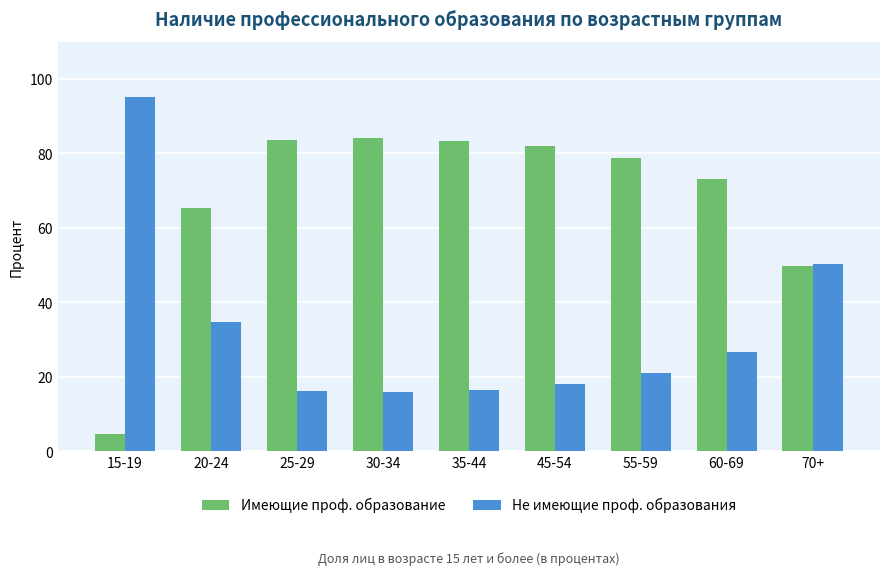

At how many categories does at least one series exceed 52?

8